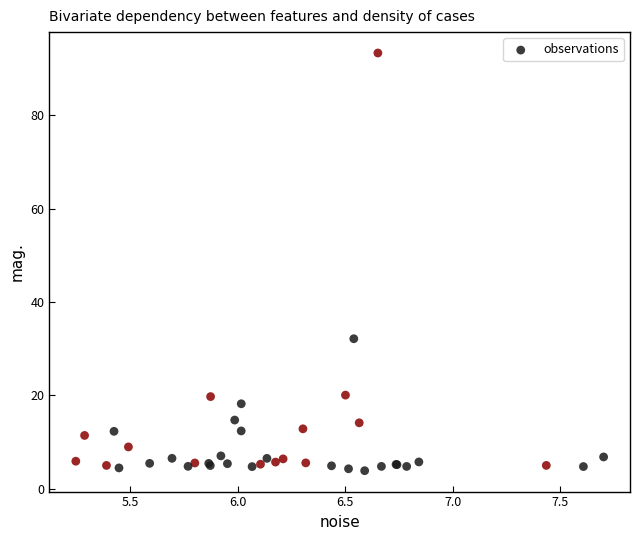

What Y value in the scatter plot is closest to 48?

32.2